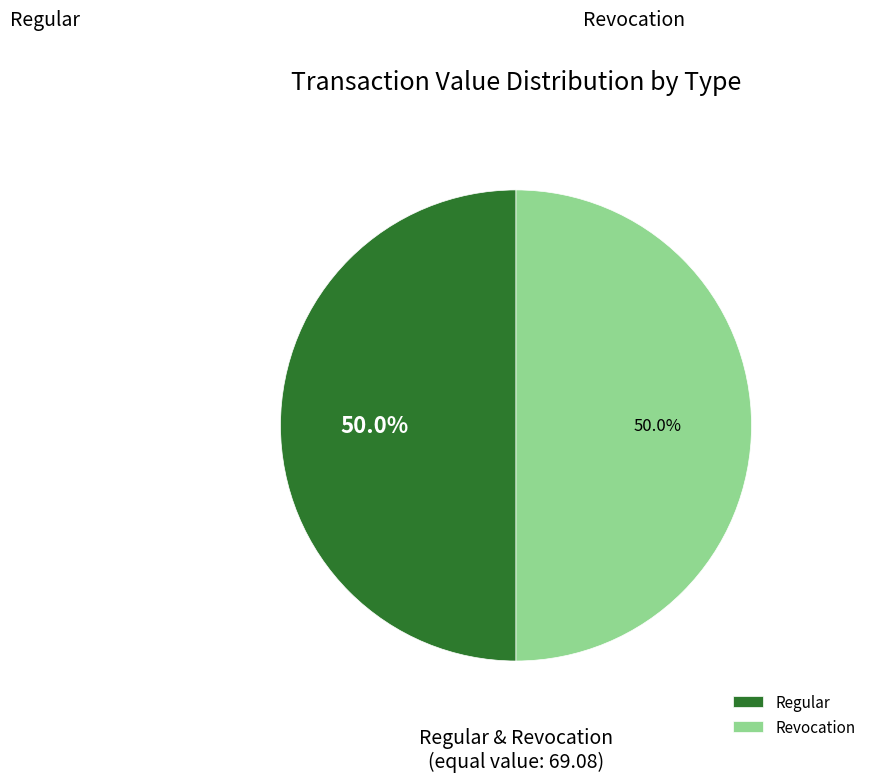

Approximately how many times larger is the value at Revocation compared to Regular?

1.0